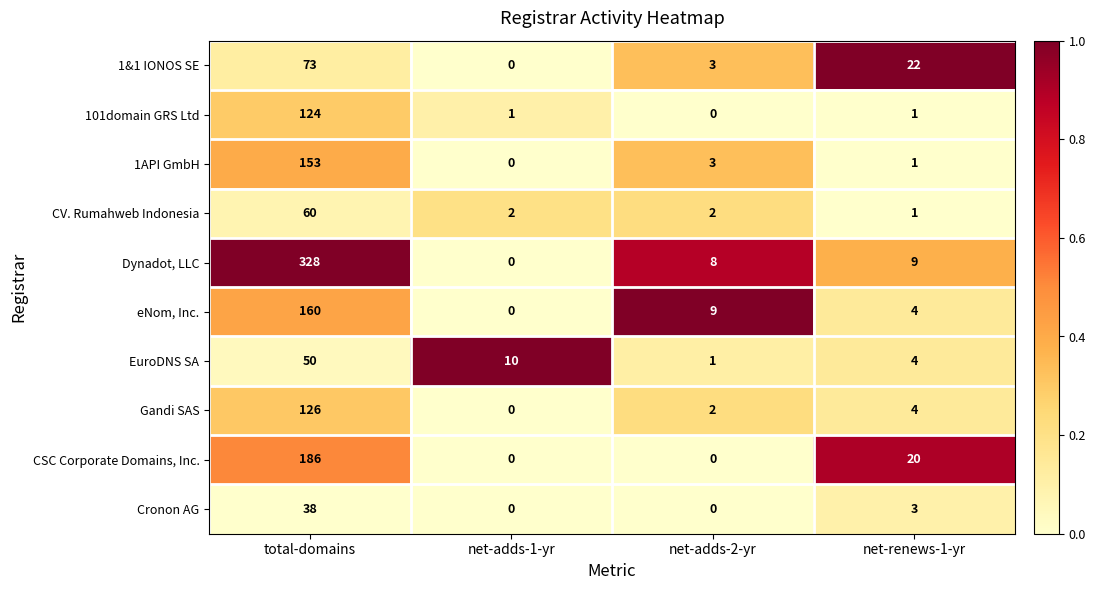

What is the difference between the maximum and minimum values in the Dynadot, LLC series?

328